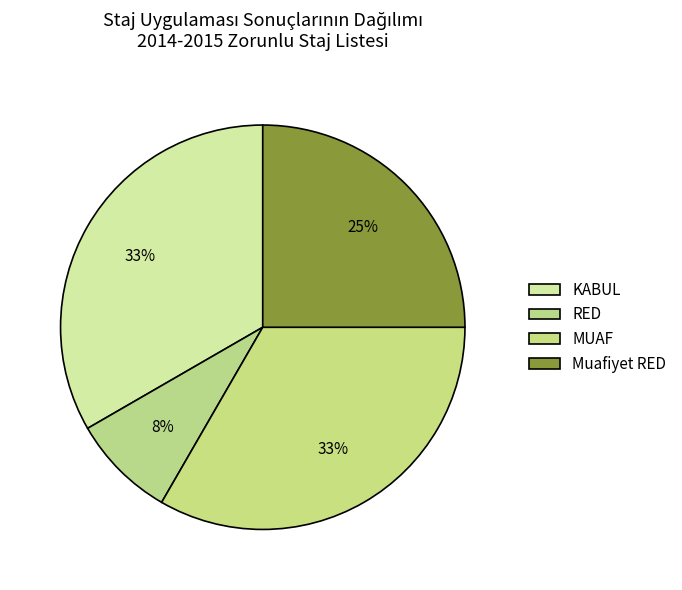

Which category has the smallest portion of the pie?

RED